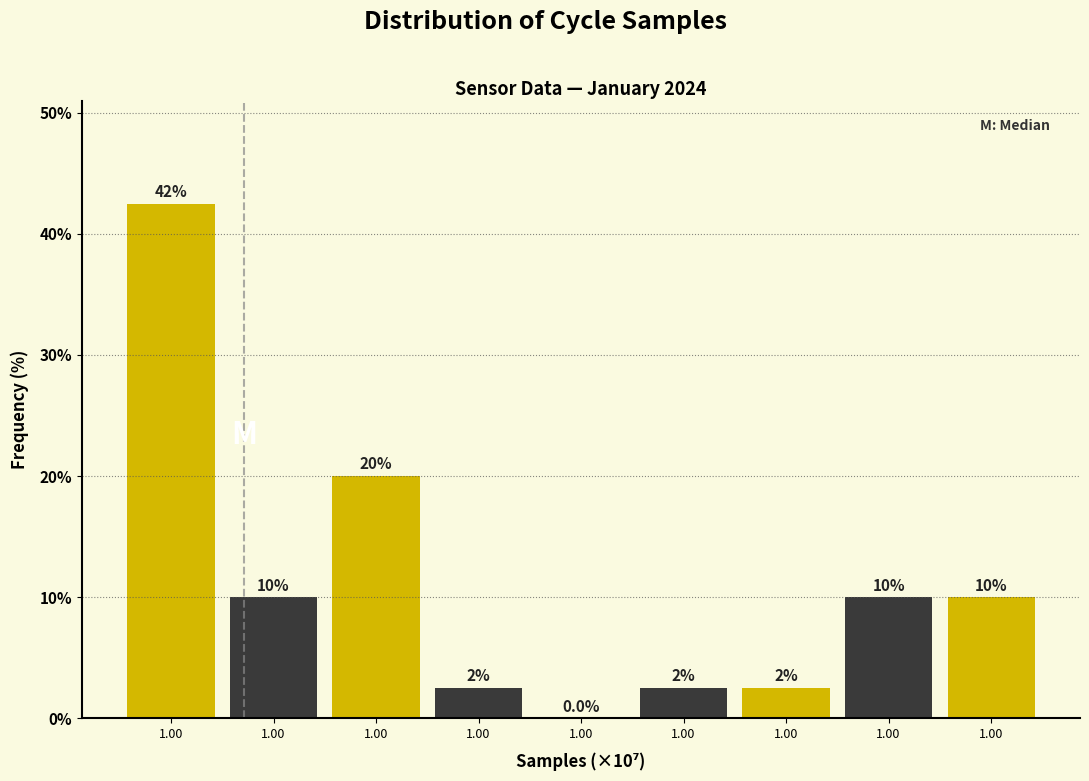

How many distinct data groups are displayed?

1